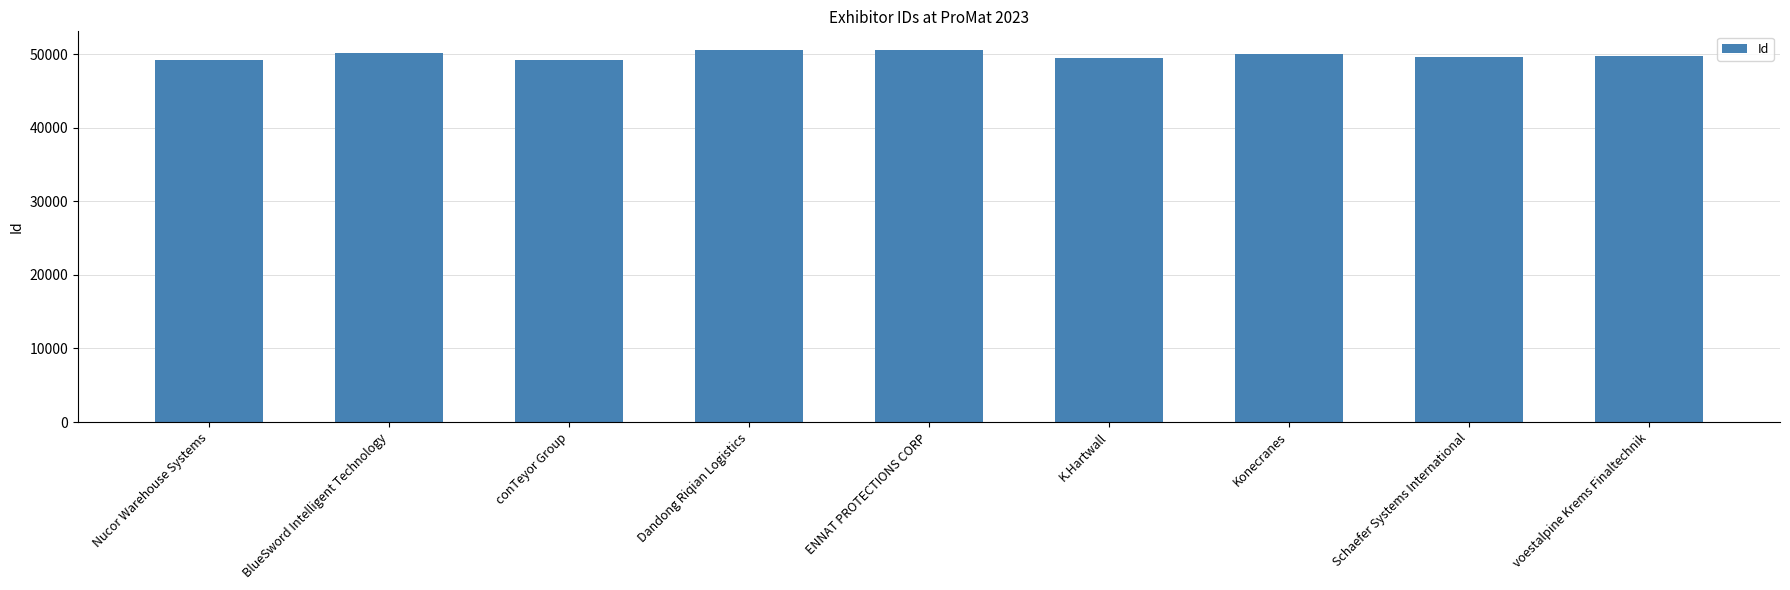

What is the difference between the second highest and second lowest values?

1292